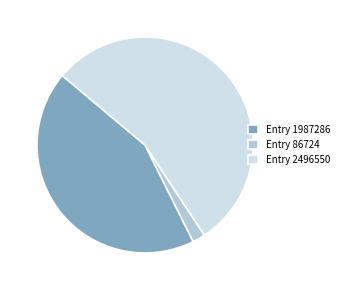

The Entry 86724 slice represents 2% of the pie. True or false?

True